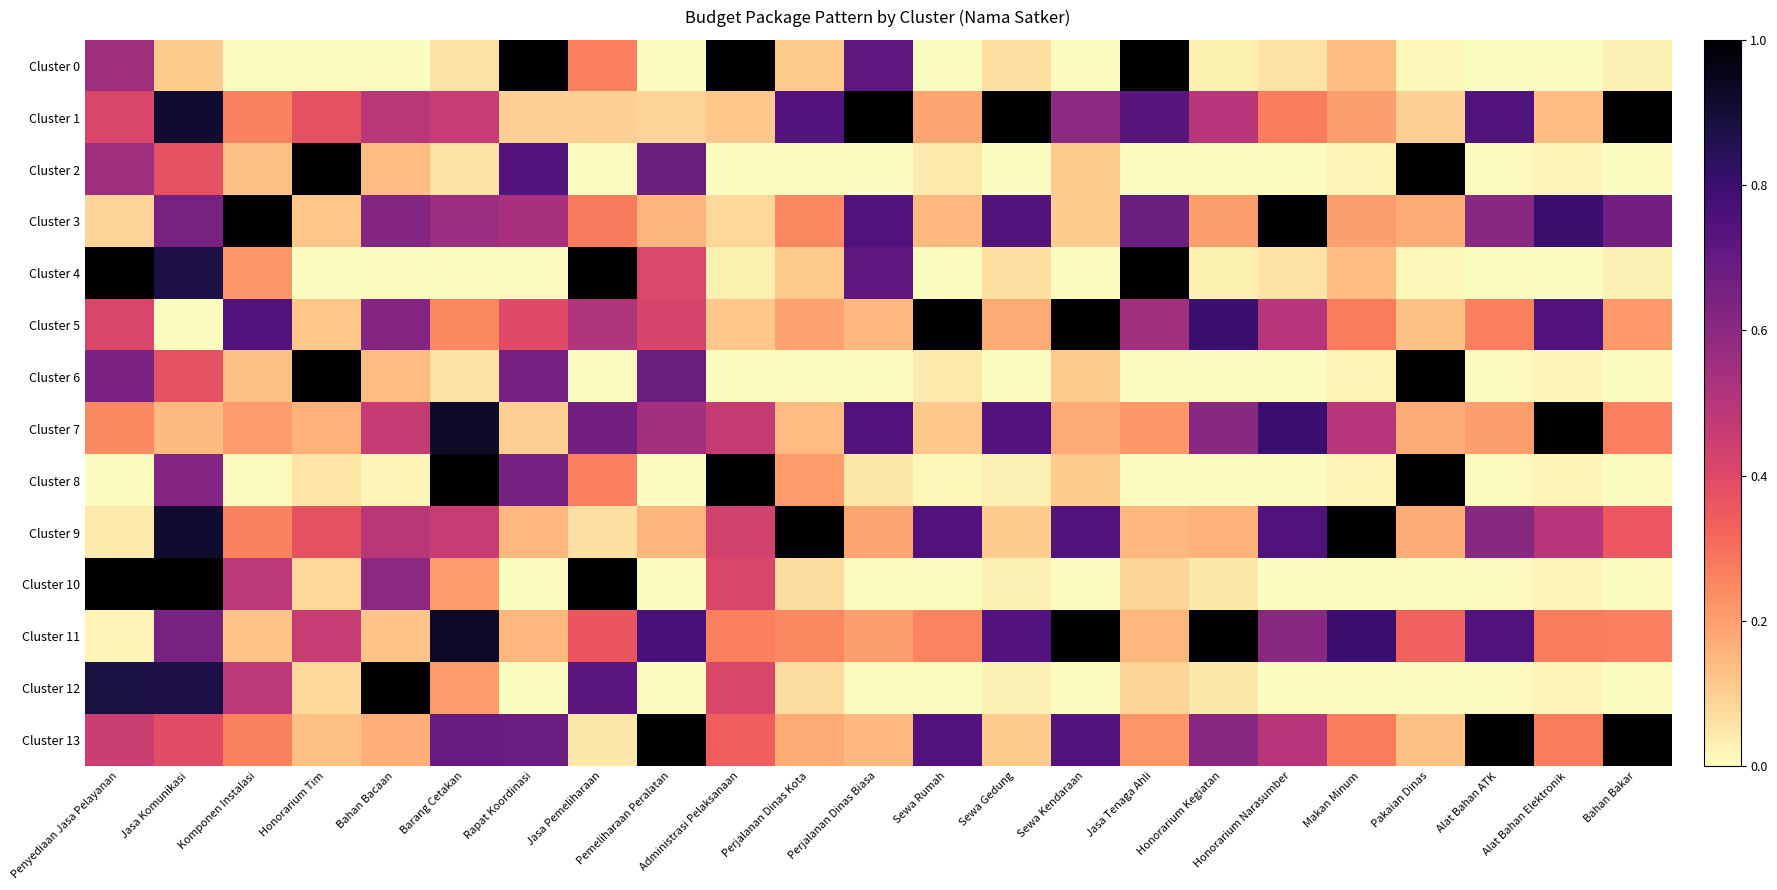

What is the difference between the highest and lowest values at Bahan Bakar?

1.0